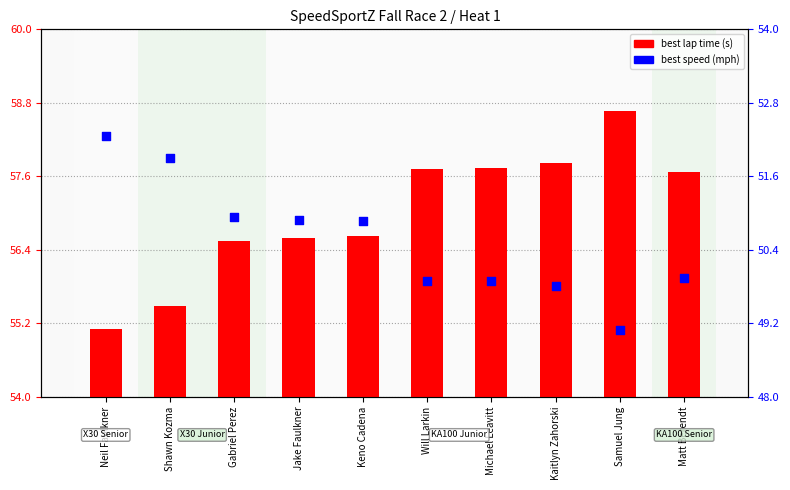

What are all the series names shown in the legend?

best lap time (s), best speed (mph)